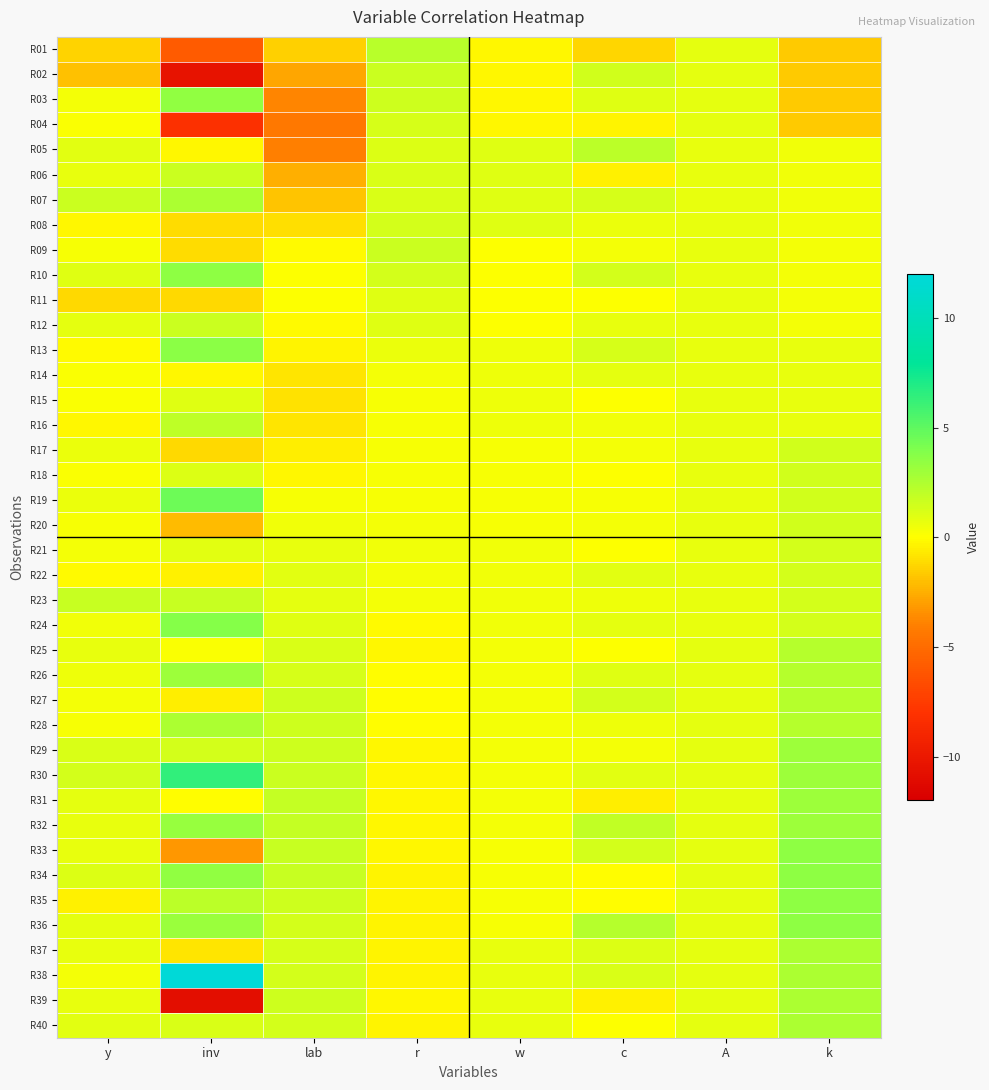

At y, list the series in order from smallest to largest.

R02, R01, R11, R35, R08, R16, R13, R22, R04, R14, R15, R18, R09, R20, R28, R03, R21, R27, R38, R24, R26, R17, R19, R06, R25, R32, R33, R37, R39, R12, R31, R36, R05, R40, R10, R34, R29, R30, R07, R23